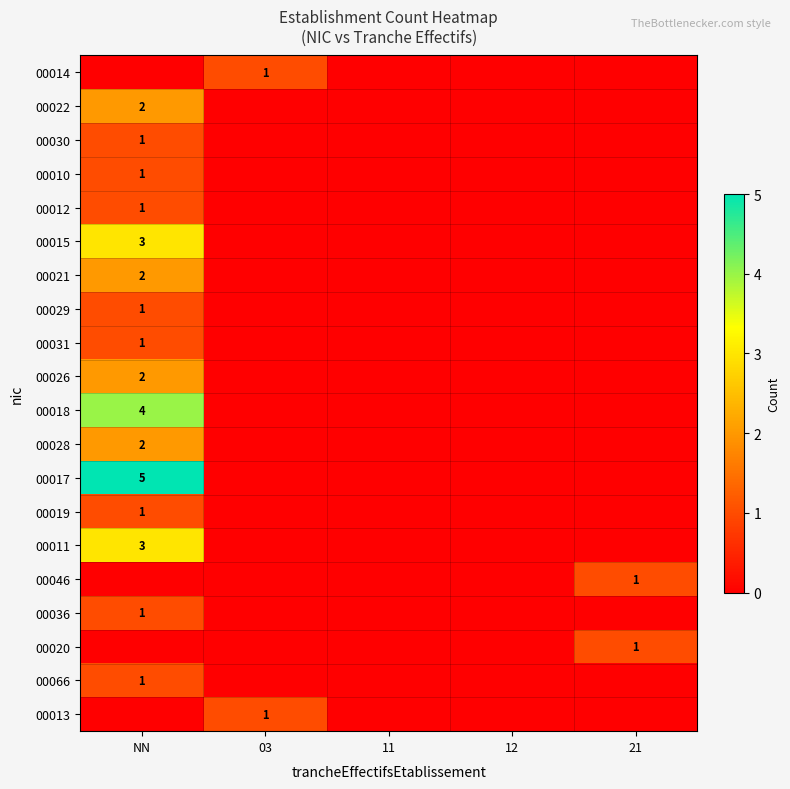

At how many categories does at least one series exceed 3?

1